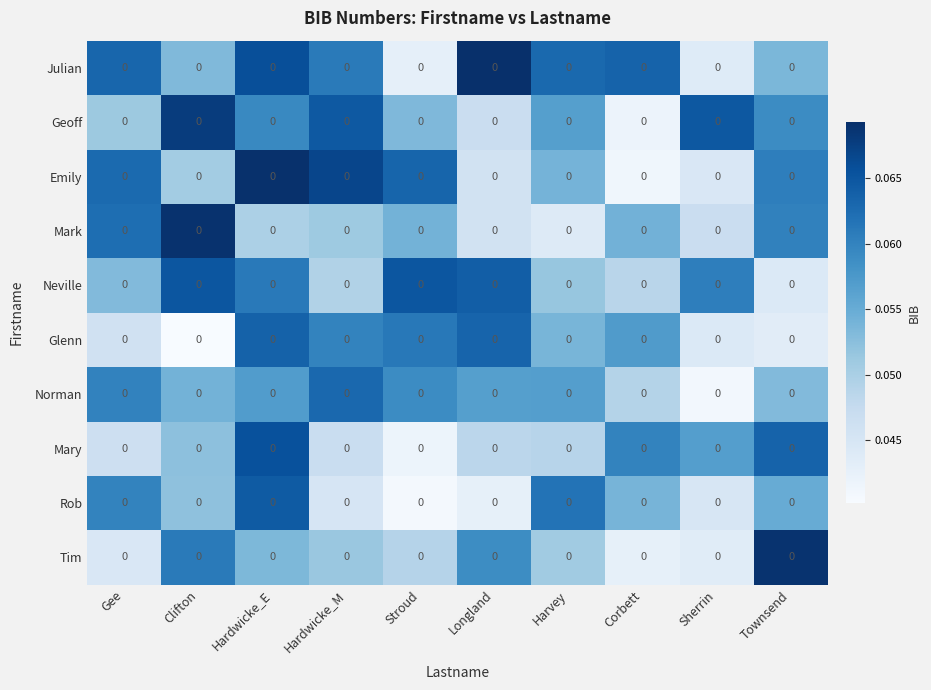

Count the Tim values in the range 0 to 1.

10